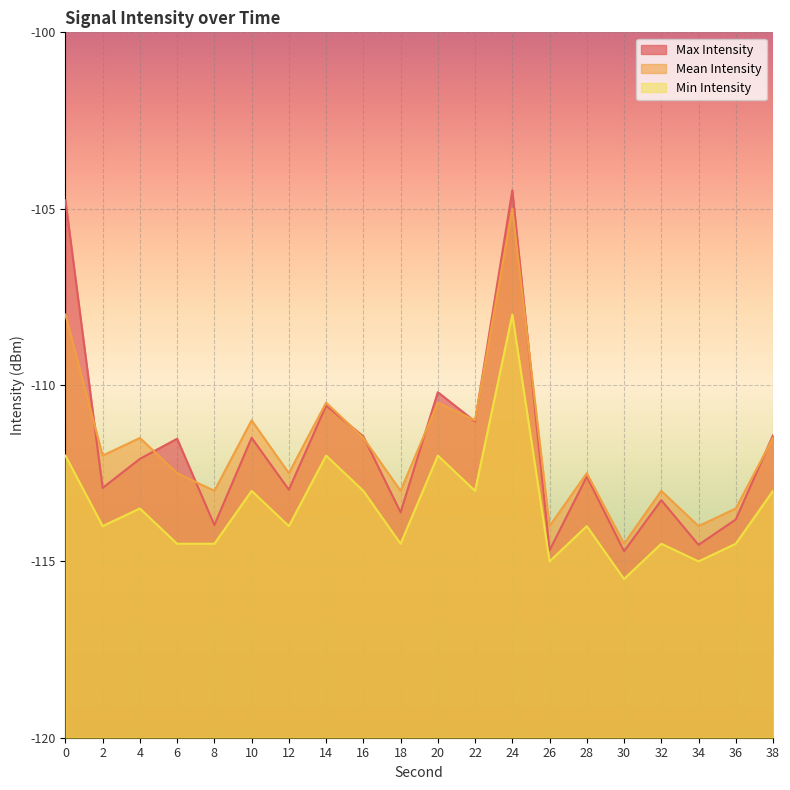

True or false: Min Intensity and Max Intensity intersect in this chart.

False